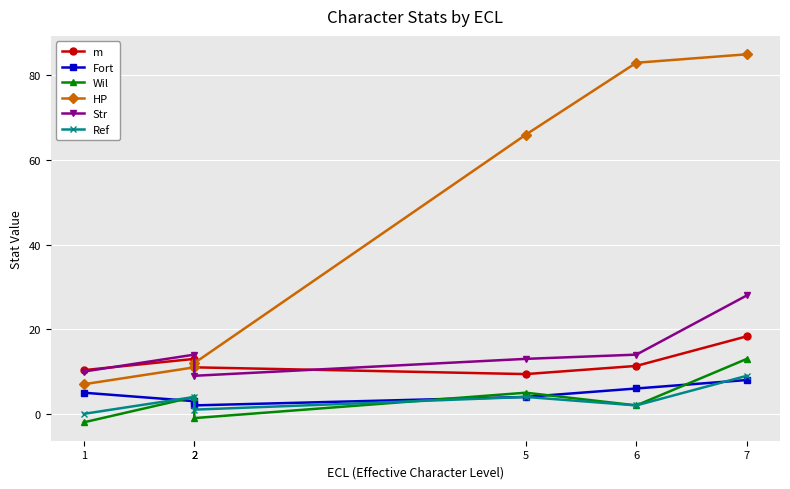

Read the HP value at 5.

66.0